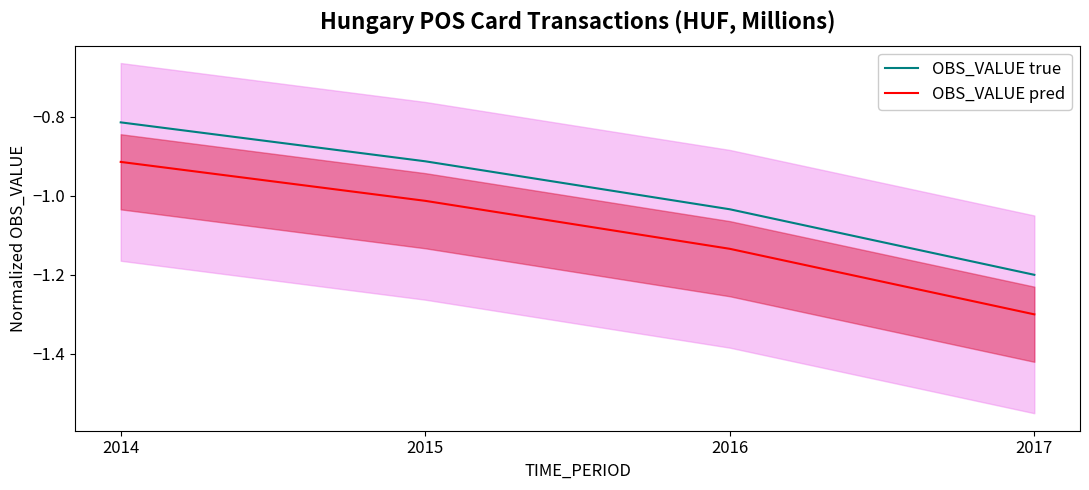

What is the sum of the OBS_VALUE true values at 2014 and 2016?

-1.8